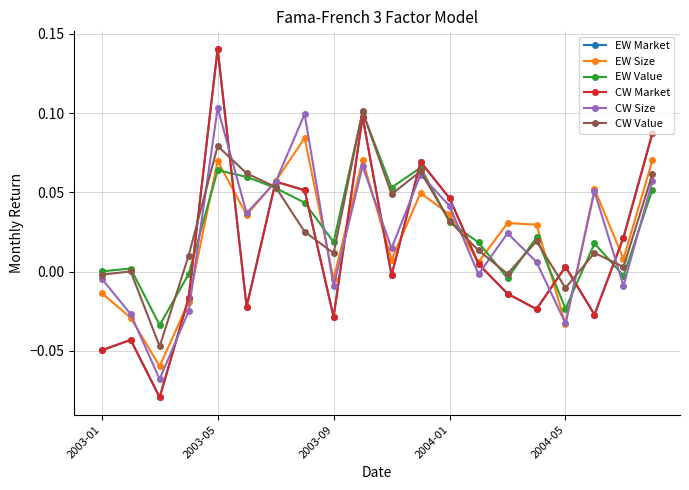

In EW Market, how many points are higher than both neighbors (excluding endpoints)?

6